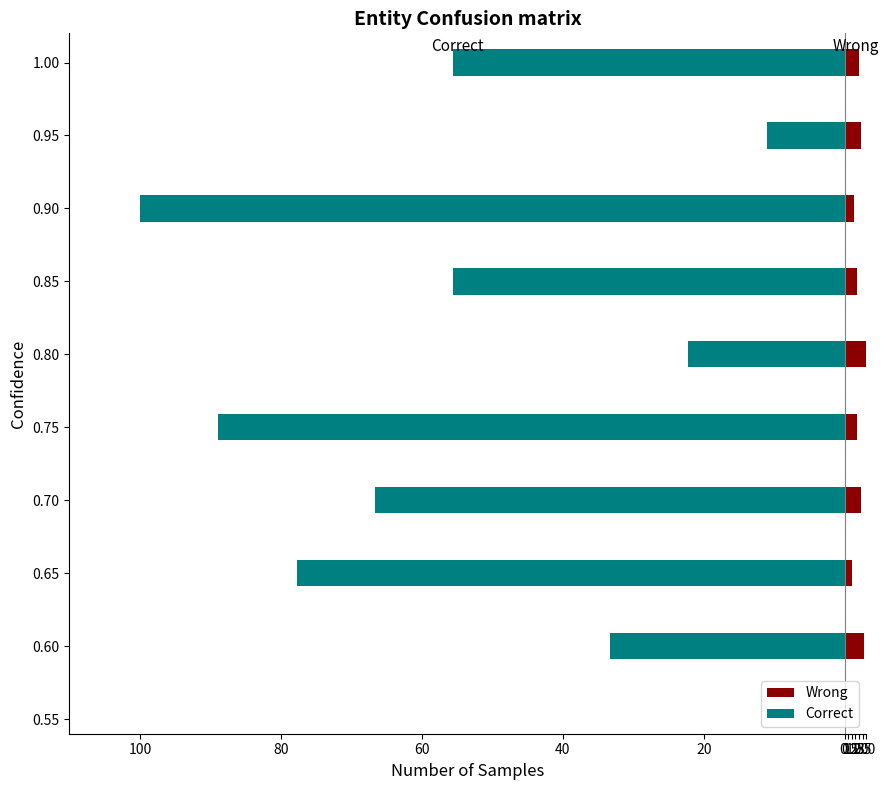

Count the Wrong values in the range 1 to 2.

8